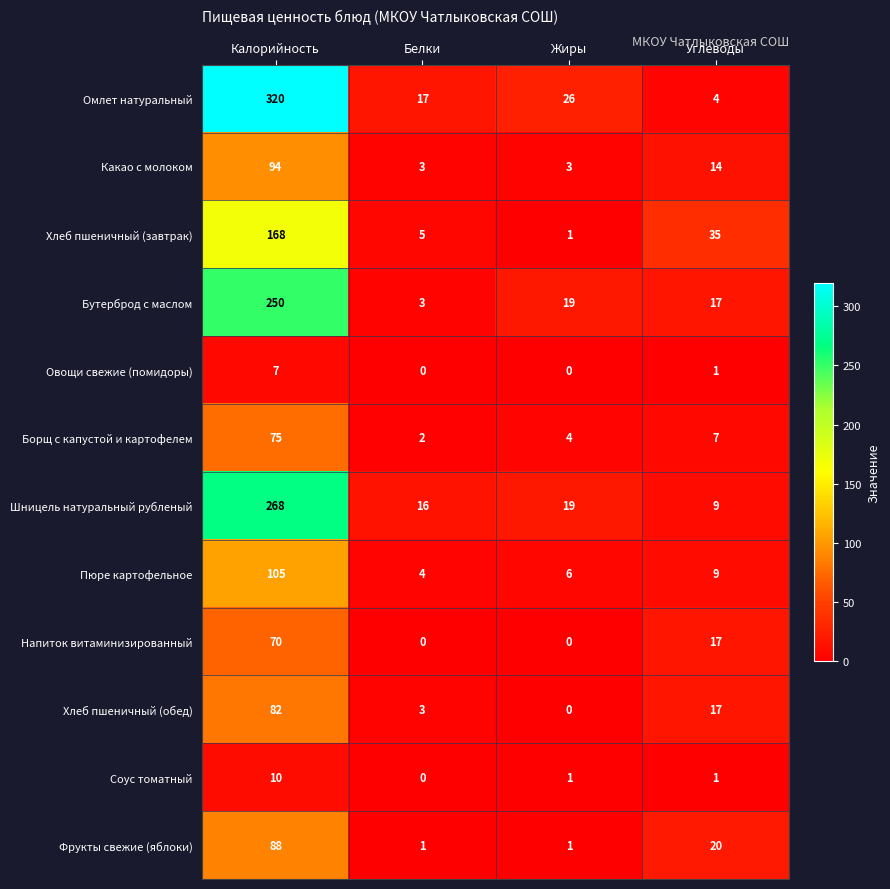

At which label does Напиток витаминизированный first exceed 17?

Калорийность